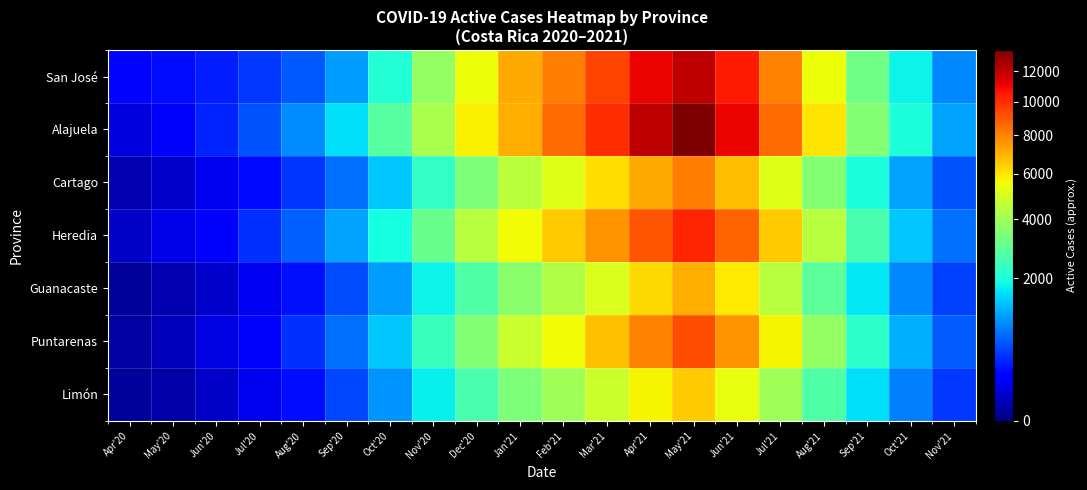

Which series has the largest range (max minus min)?

Alajuela